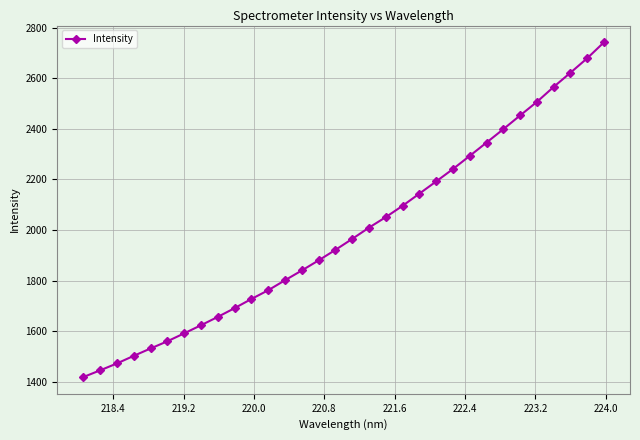

How many data points are less than 1964?

16